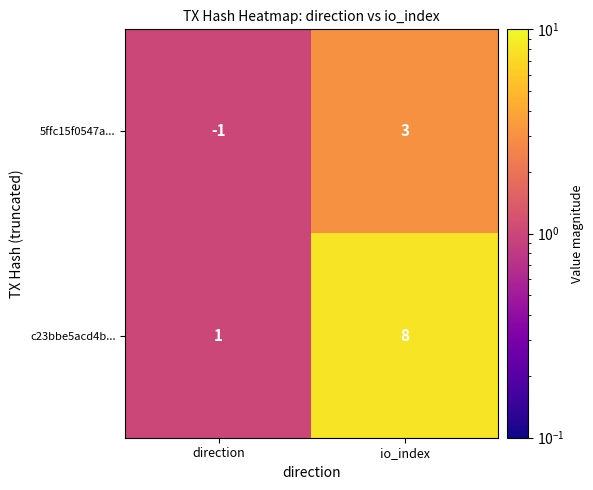

The value of 5ffc15f0547a... at io_index is 3. True or false?

True